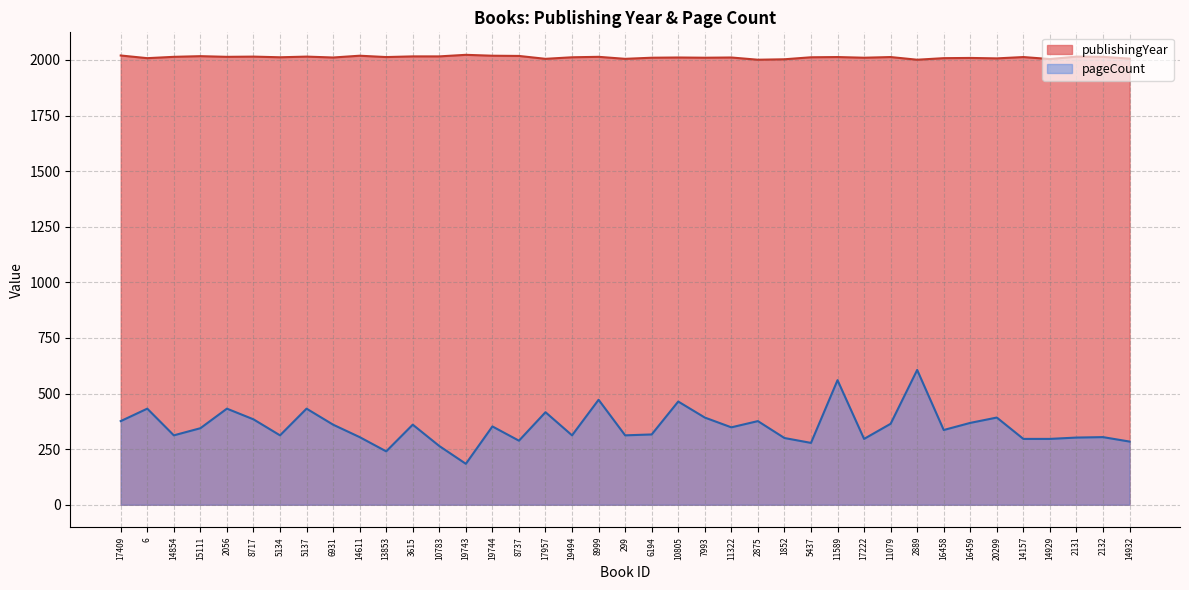

Reading left to right, transcribe all the data shown in this chart.

publishingYear: 17409=2020	6=2008	14854=2014	15111=2017	2056=2014	8717=2015	5134=2012	5137=2015	6931=2011	14611=2019	13853=2013	3615=2016	10783=2016	19743=2023	19744=2019	8737=2018	17957=2005	19494=2012	8999=2014	299=2005	6194=2010	10805=2011	7993=2010	11322=2011	2875=2001	1852=2003	5437=2012	11589=2013	17222=2010	11079=2013	2889=2001	16458=2008	16459=2009	20299=2007	14157=2013	14929=2004	2131=2015	2132=2014	14932=2006
pageCount: 17409=376	6=432	14854=312	15111=344	2056=432	8717=384	5134=312	5137=432	6931=360	14611=304	13853=240	3615=360	10783=264	19743=184	19744=352	8737=288	17957=416	19494=312	8999=472	299=312	6194=316	10805=464	7993=392	11322=348	2875=376	1852=300	5437=278	11589=560	17222=296	11079=364	2889=606	16458=336	16459=368	20299=392	14157=296	14929=296	2131=302	2132=304	14932=284